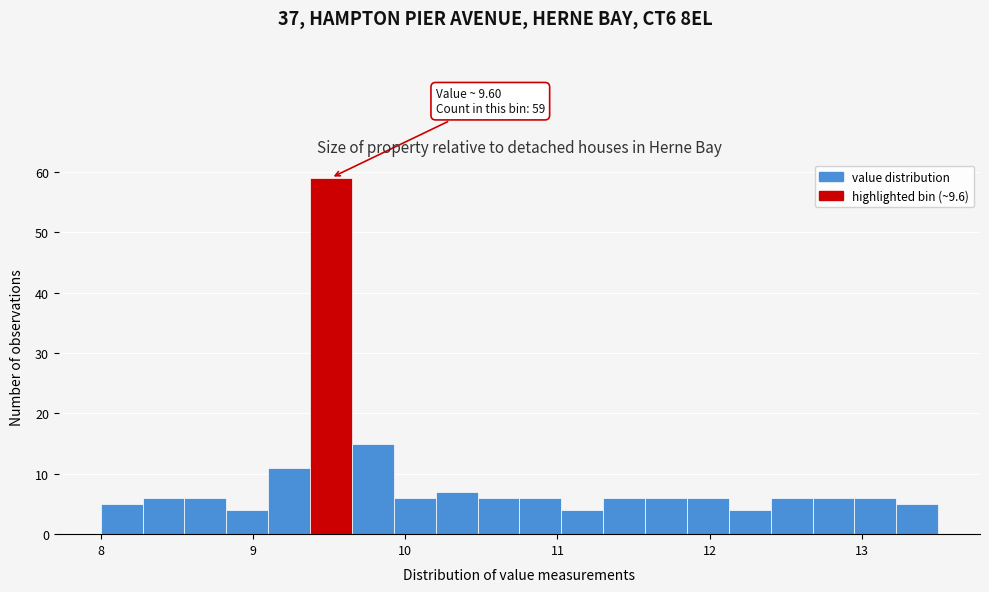

Read against the x-axis, roughly where is the centre of the tallest bar?

9.5